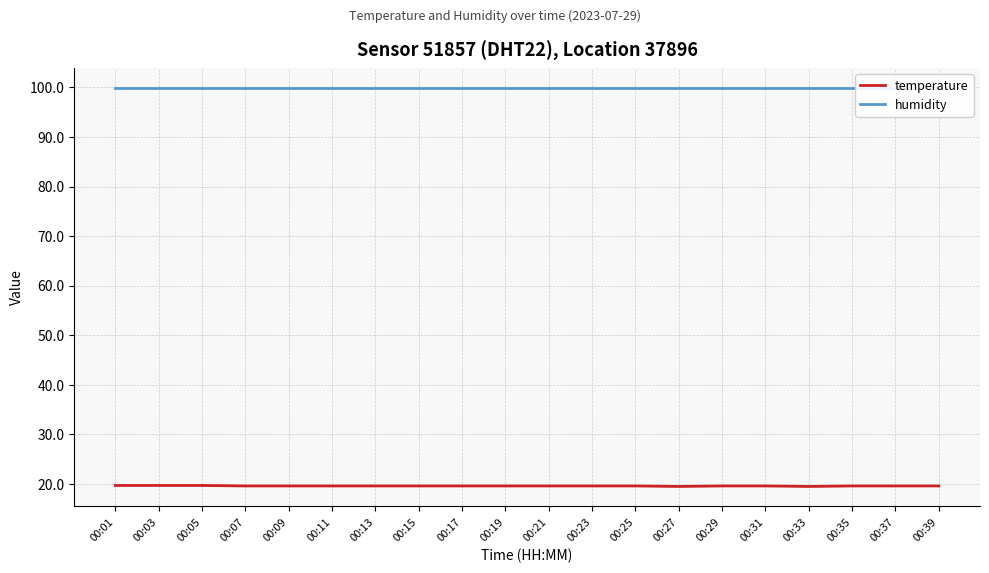

Which series has the largest total across all categories?

humidity